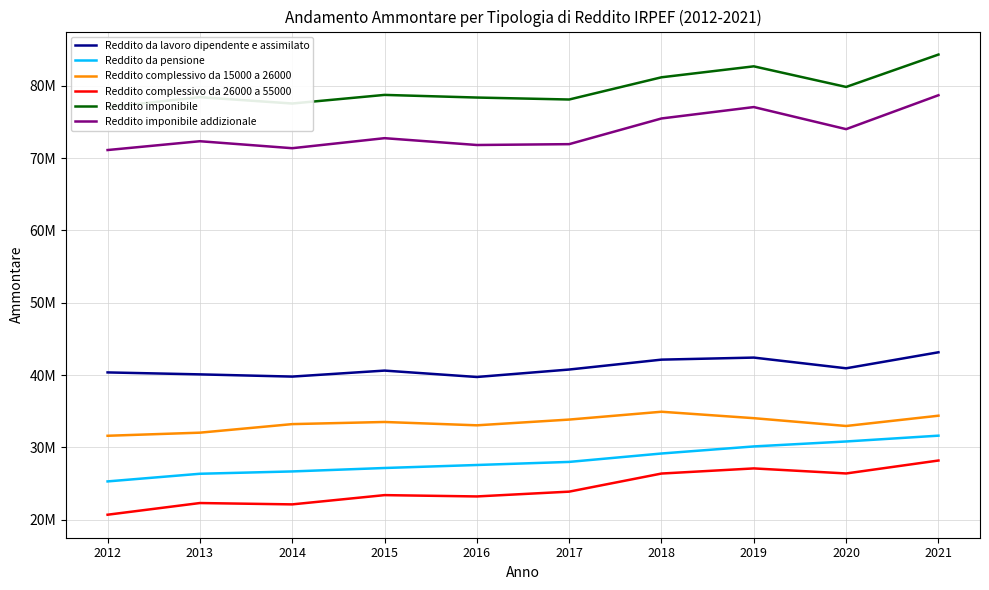

The value of Reddito complessivo da 15000 a 26000 at 2017 is 23472218. True or false?

False